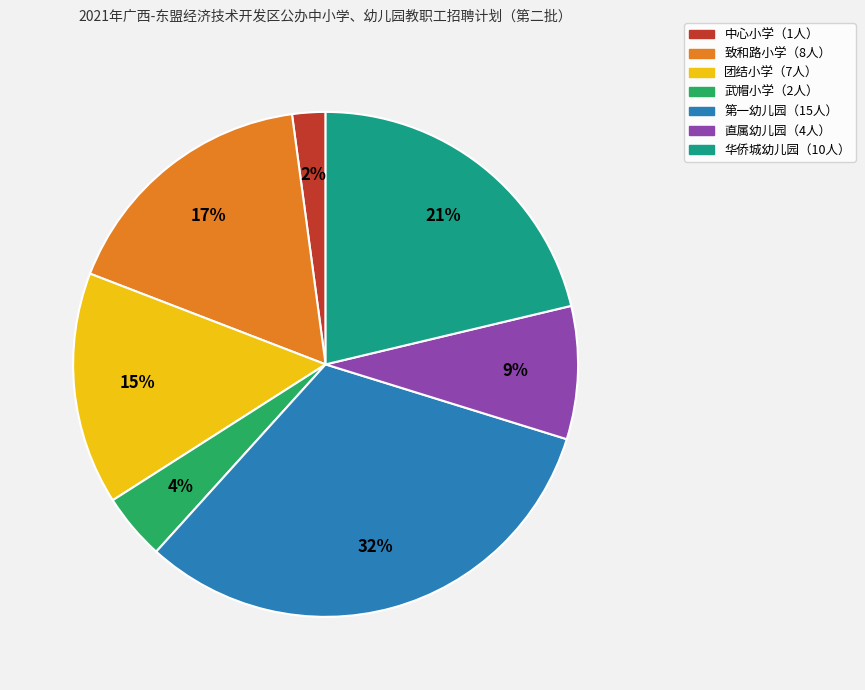

To the nearest percent, what is the average slice percentage?

14%